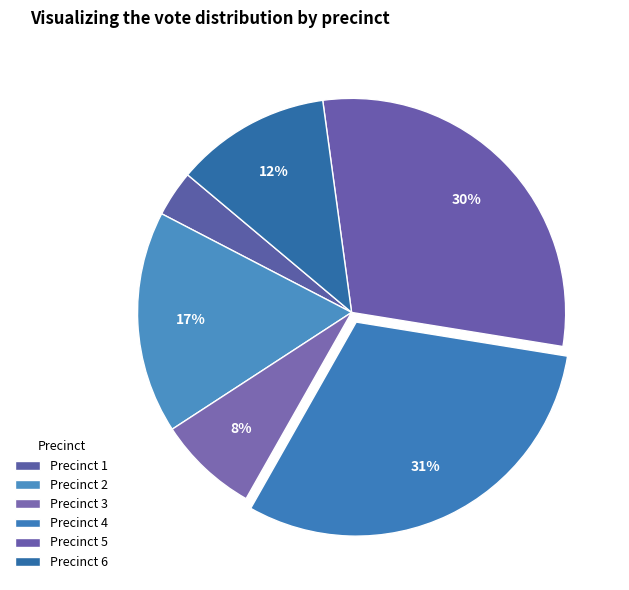

What is the total percentage of Precinct 3 and Precinct 1?

11.1%